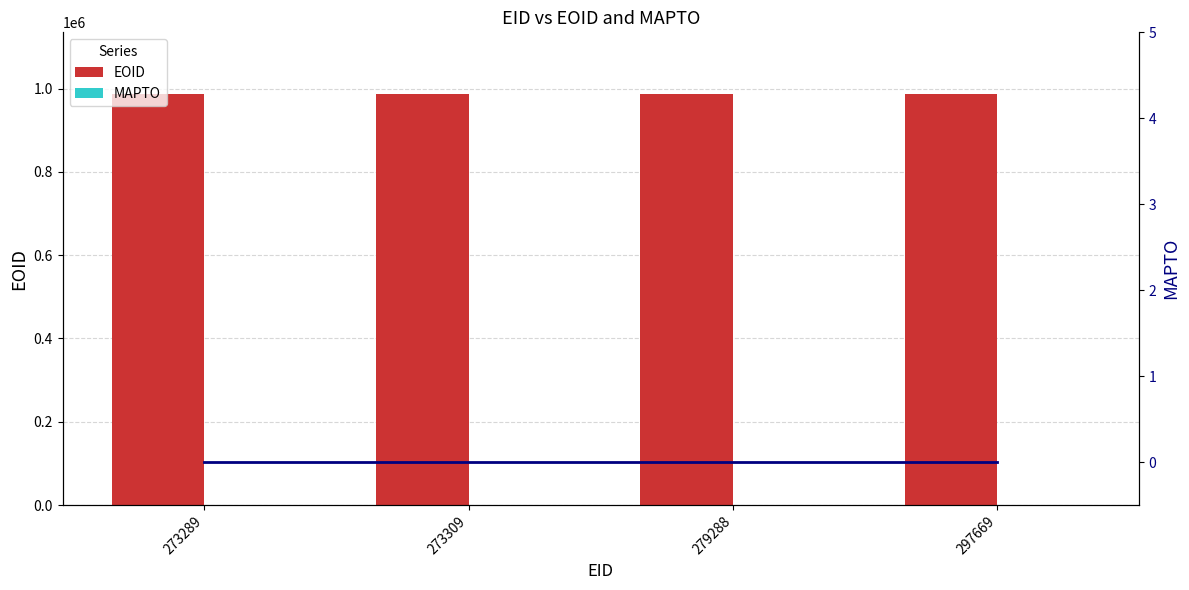

The EOID series shows 416916 at 273309. True or false?

False